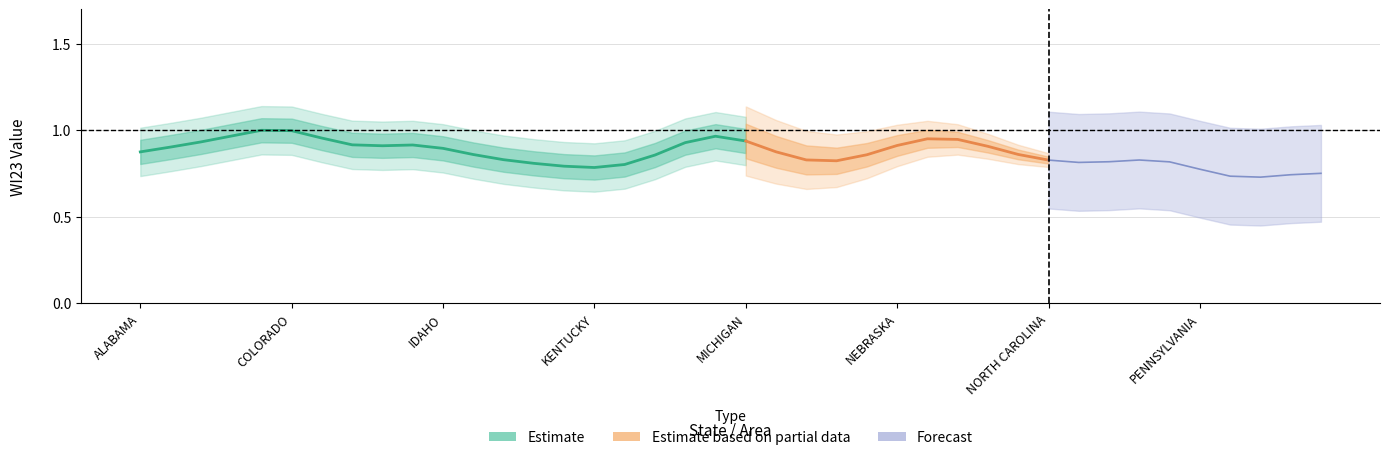

Which has a higher value, MASSACHUSETTS or COLORADO?

MASSACHUSETTS